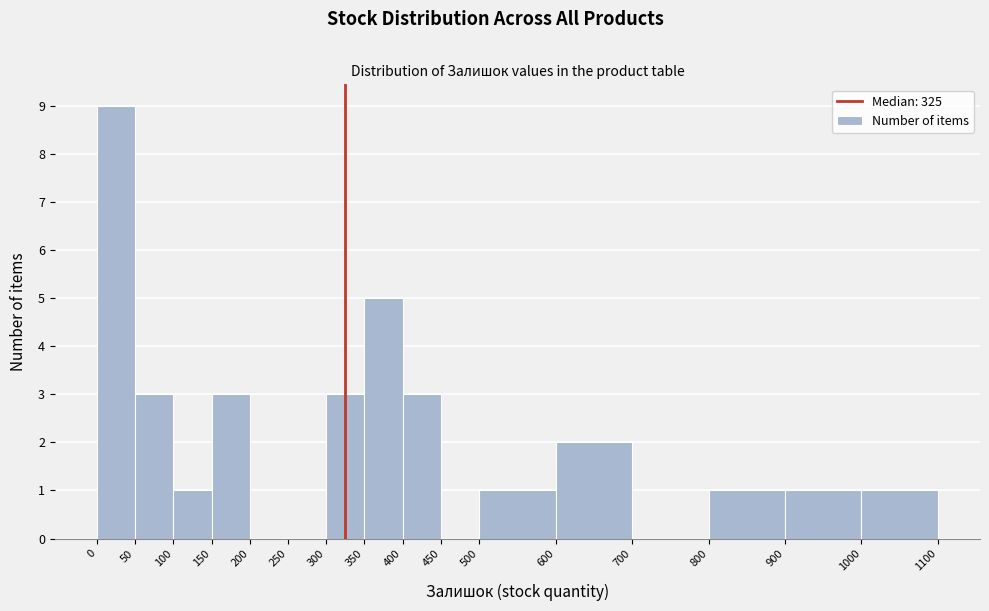

Over which range of the x-axis is the bar tallest?

0 to 50